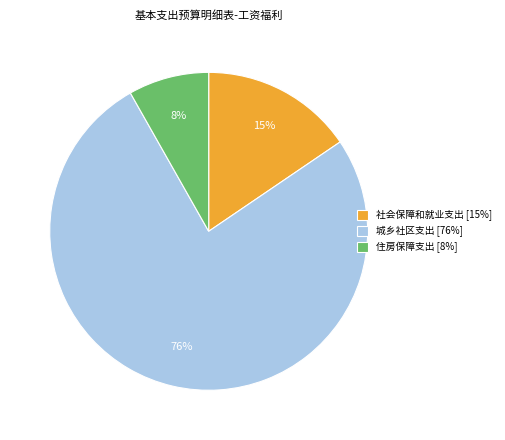

Between 城乡社区支出 and 社会保障和就业支出, which is larger?

城乡社区支出